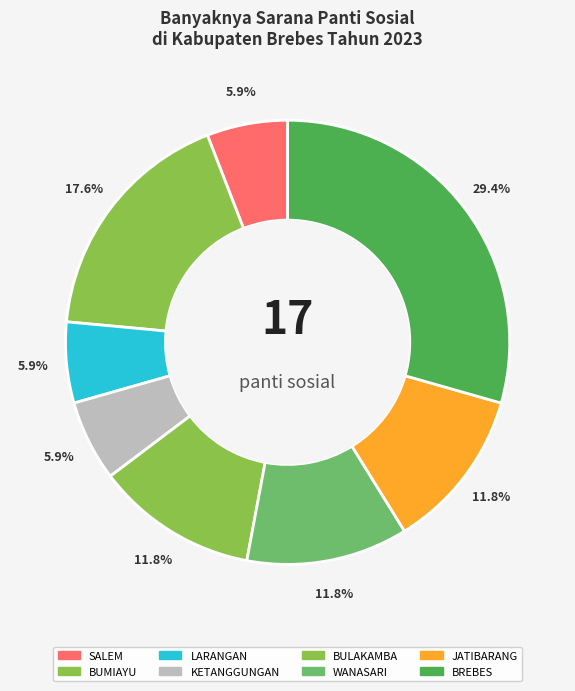

Is JATIBARANG the majority of the pie?

No